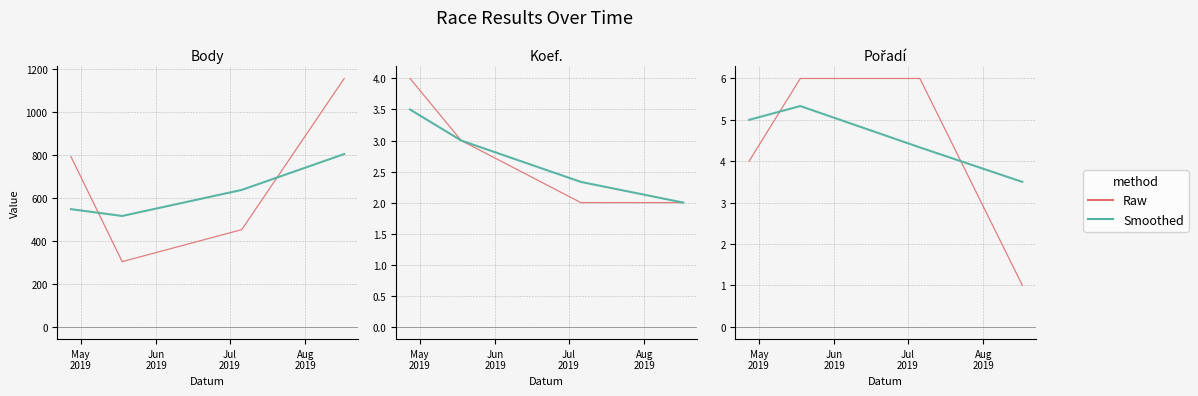

Does the chart display data point markers on the line(s)?

No